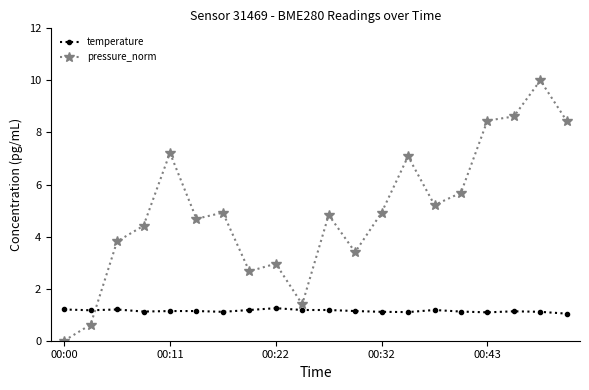

True or false: pressure_norm and temperature cross at least once.

True